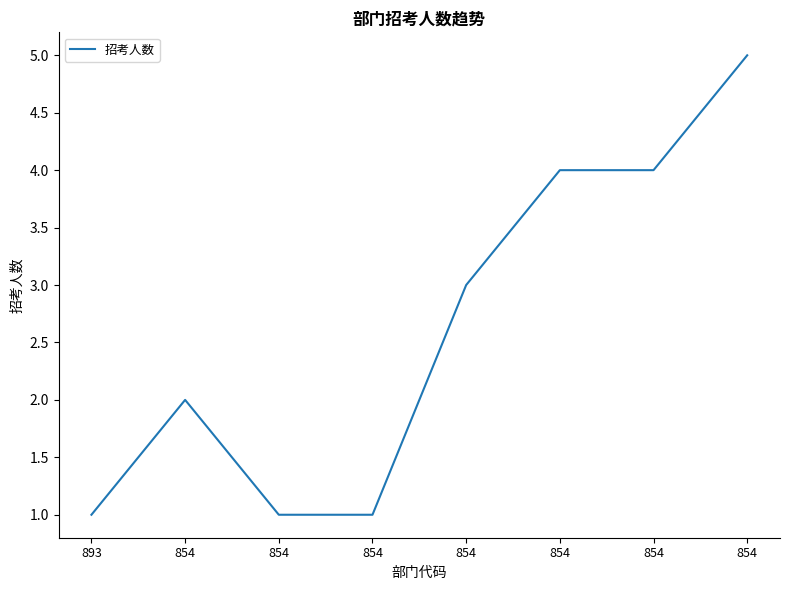

How many series are shown in this chart?

1